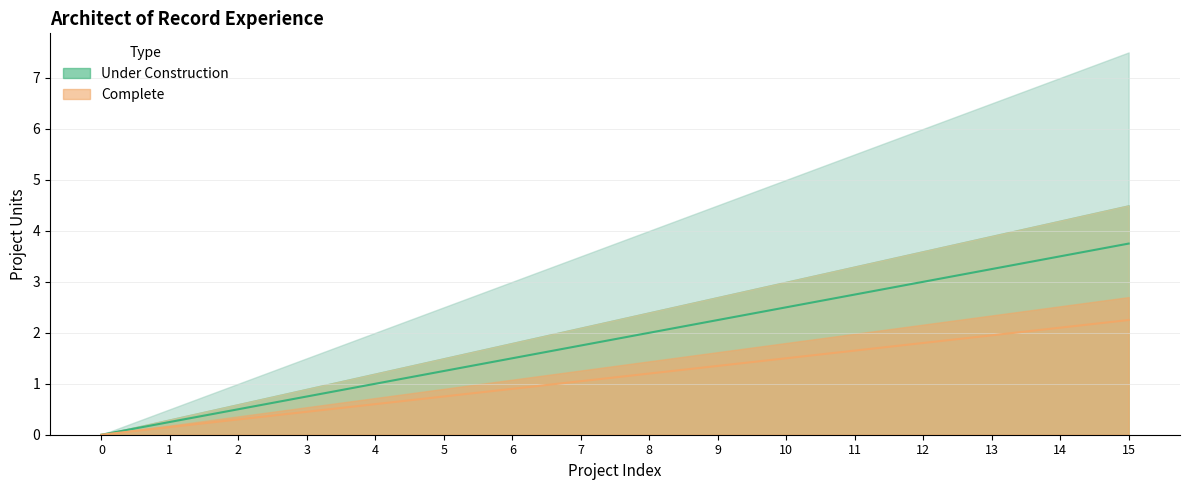

What value does the Under Construction (mid) series have at 9?

2.2